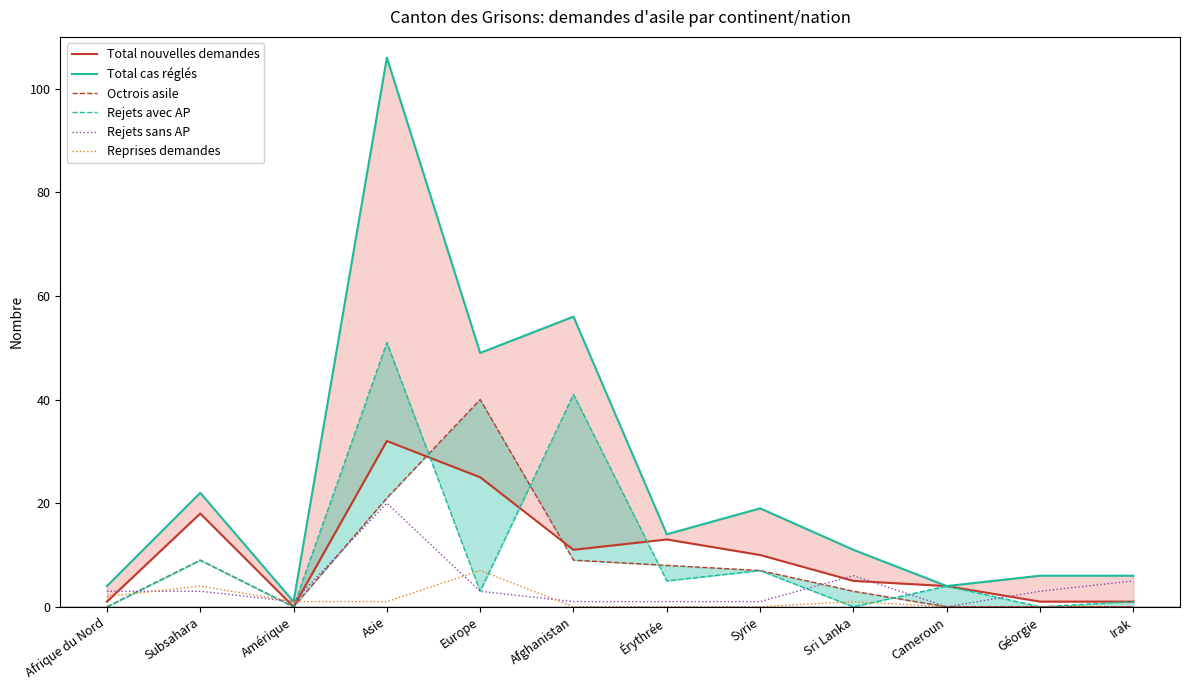

True or false: Total cas réglés and Rejets sans AP intersect in this chart.

False